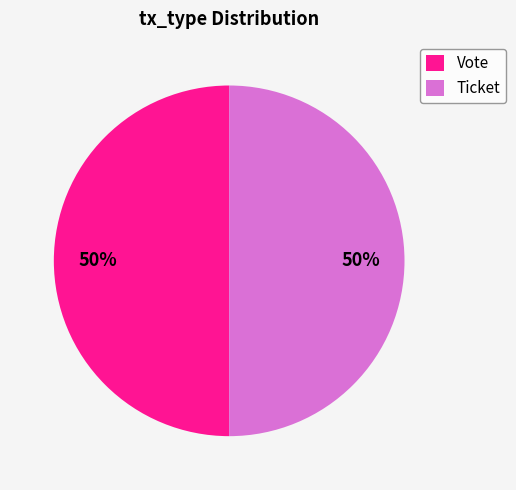

True or false: Vote accounts for 42% of the total.

False